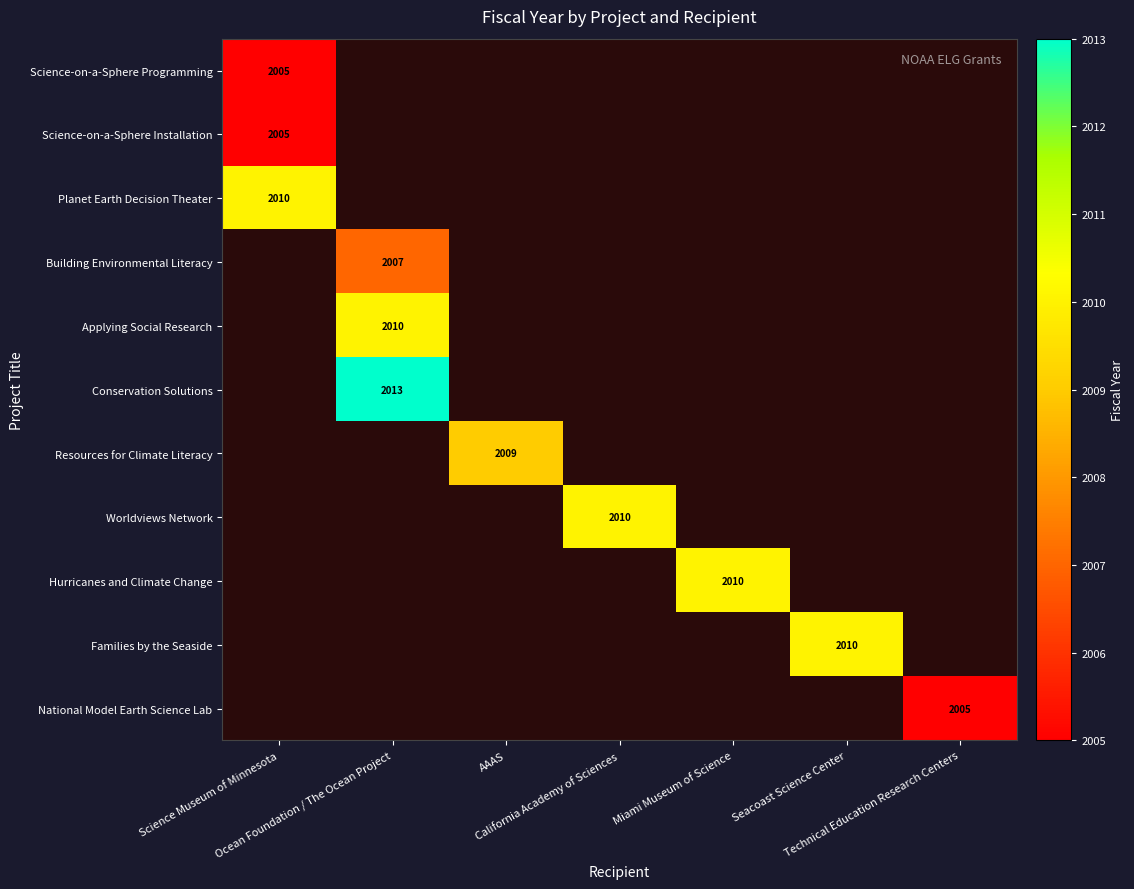

How many values in Science-on-a-Sphere Programming are above zero?

1